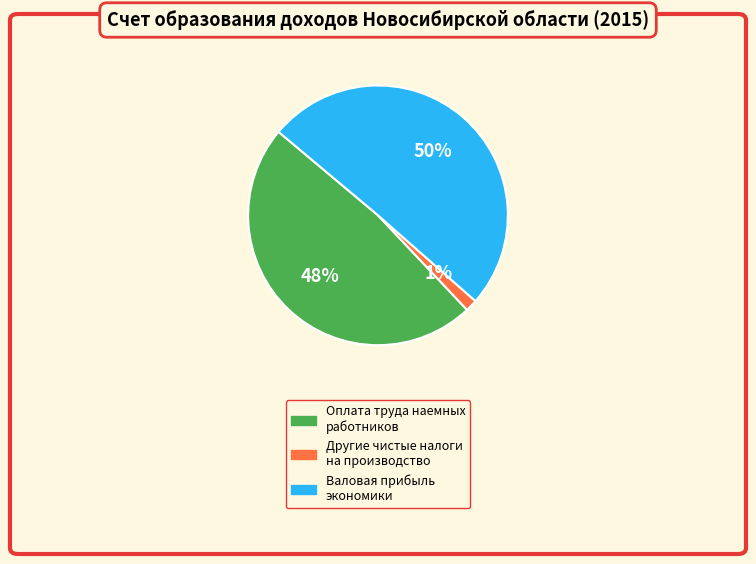

To the nearest percent, what is the difference between the largest and smallest slice percentages?

49%